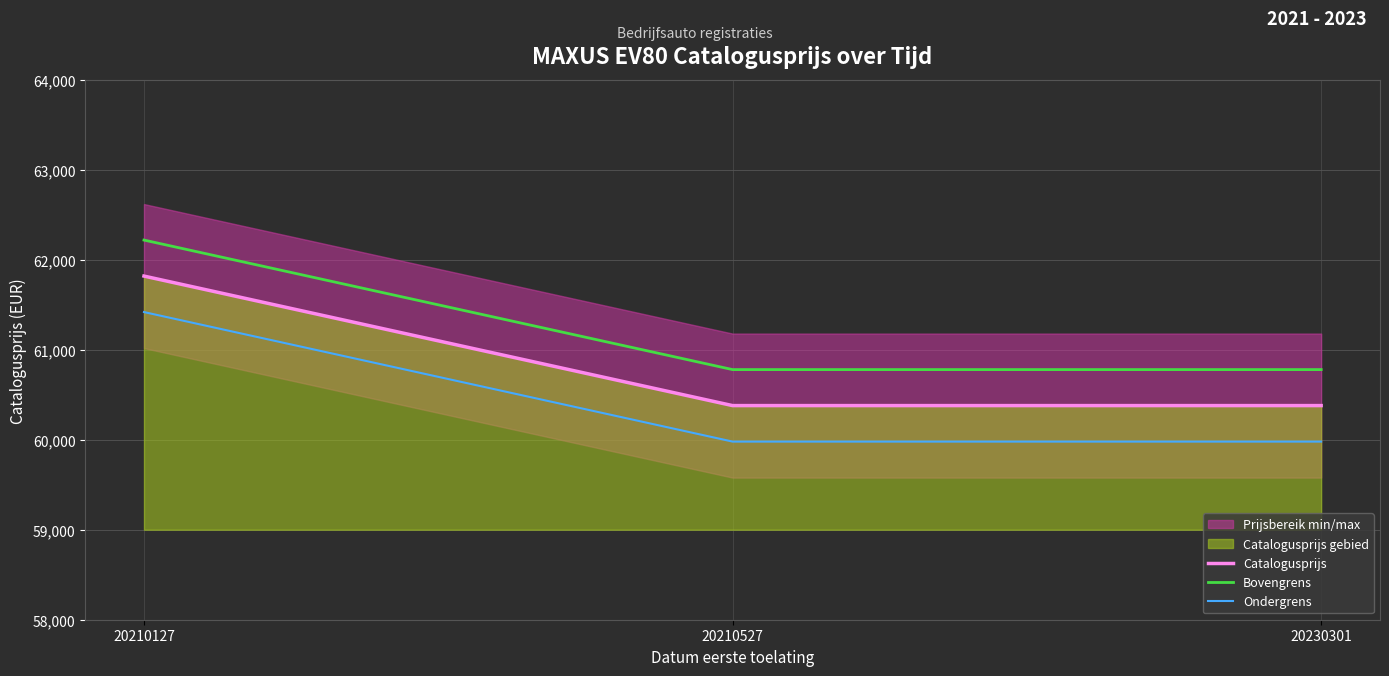

Which label corresponds to the smallest value in the chart?

20210527